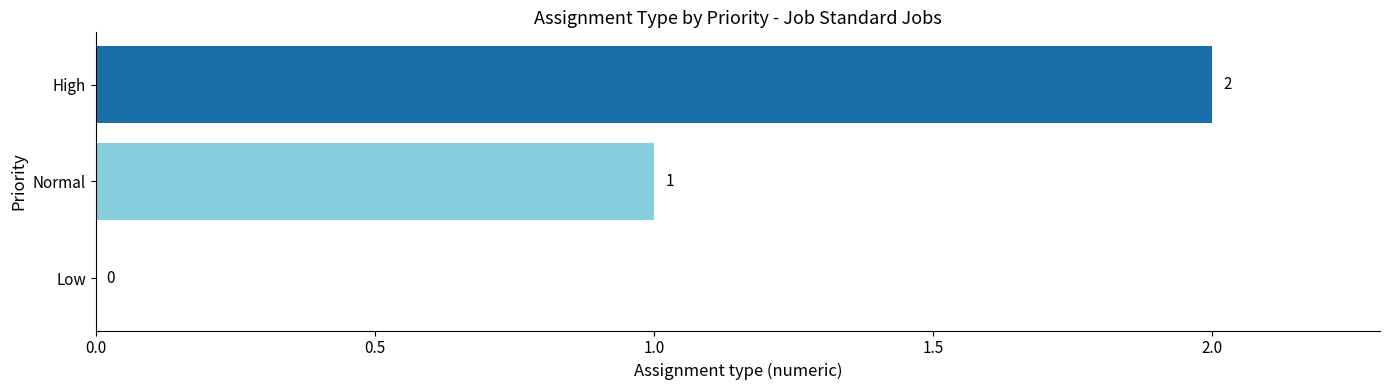

The value at Normal is 2. True or false?

False